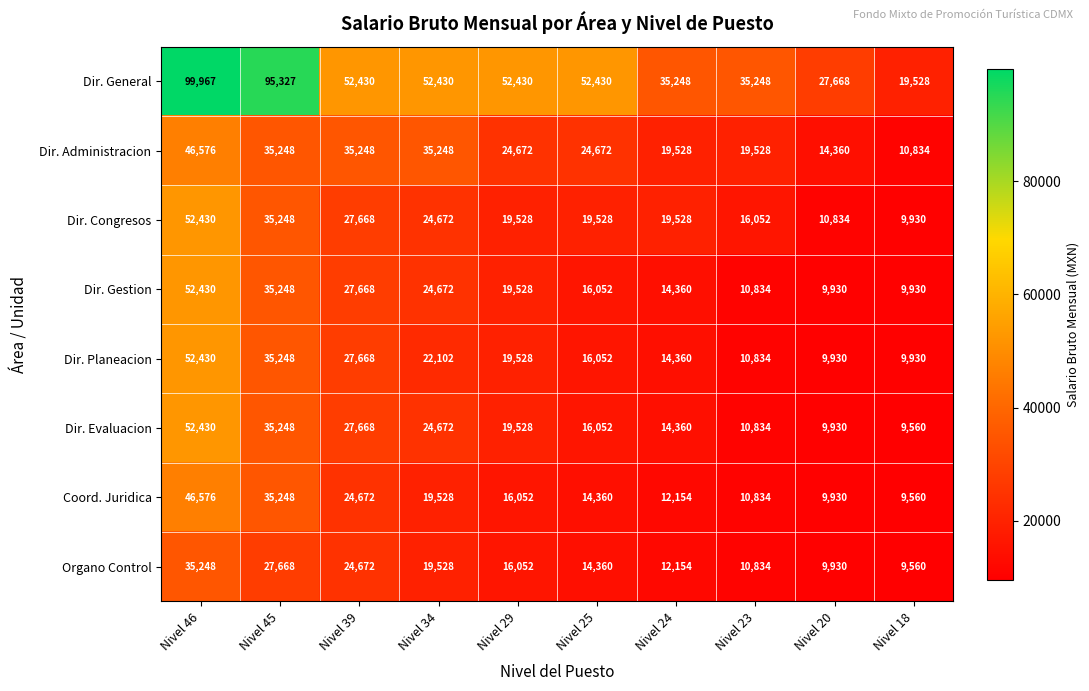

At which category is the sum across all series the highest?

Nivel 46